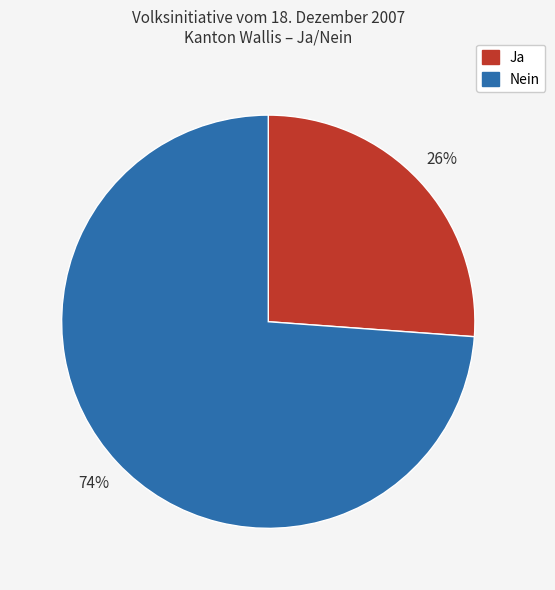

The Ja slice represents 26% of the pie. True or false?

True